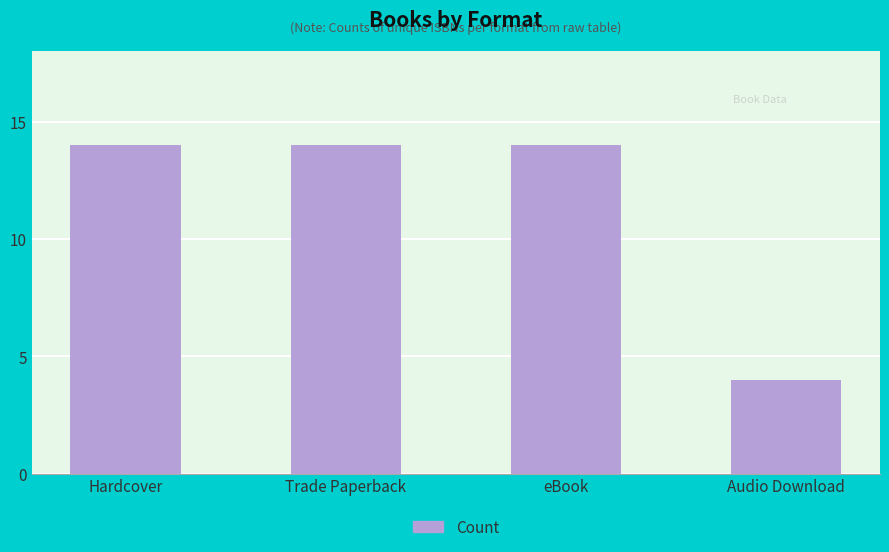

What is the sum of all values?

46